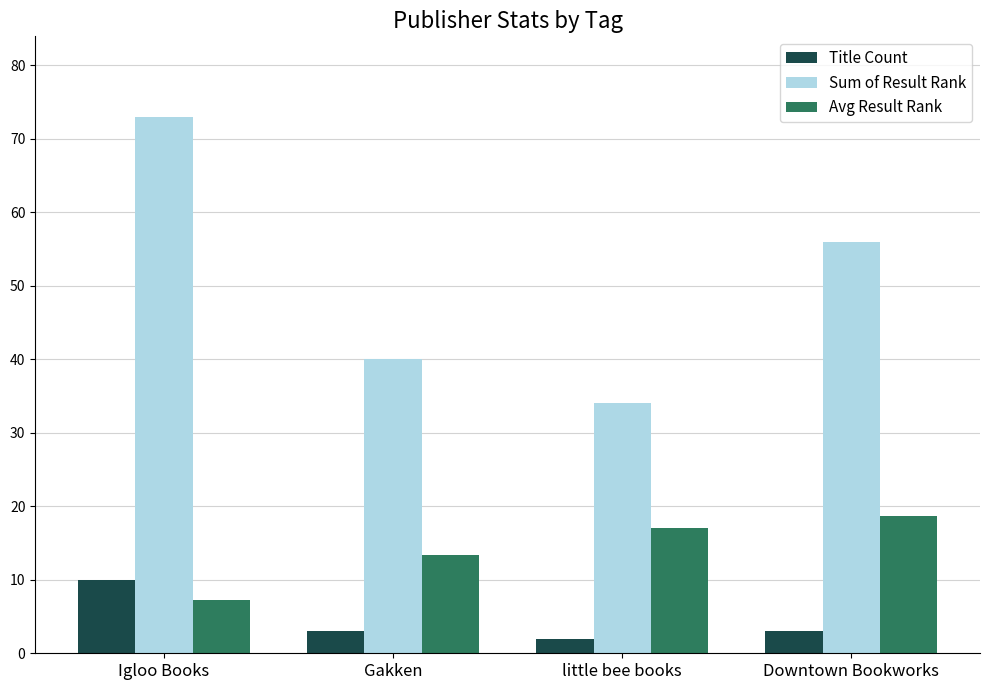

At which label does Sum of Result Rank reach its peak?

Igloo Books